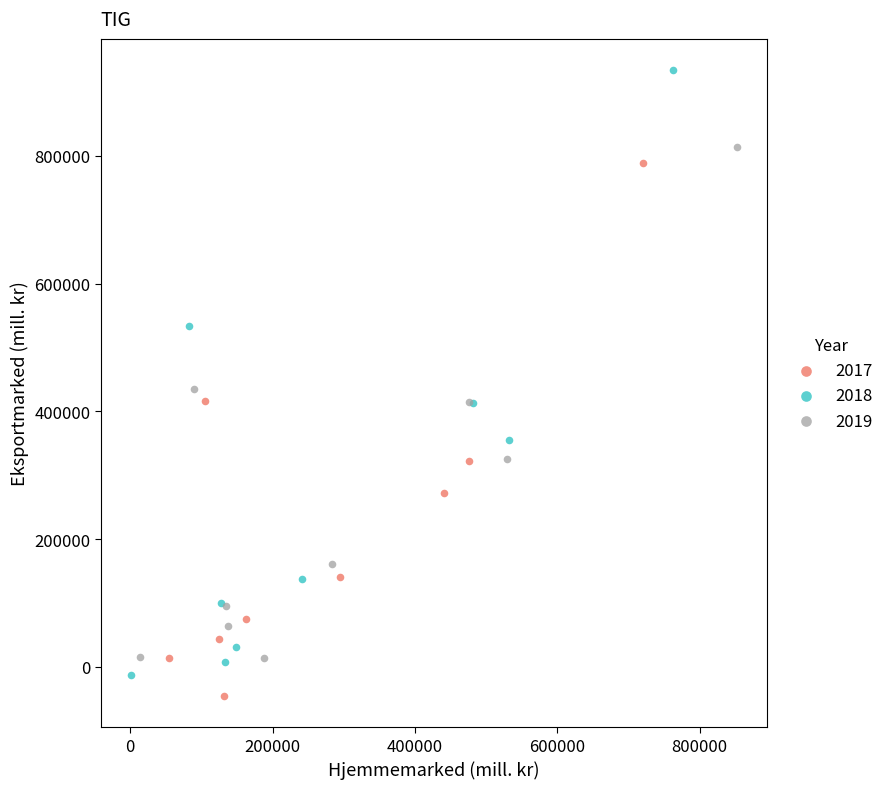

Which series contains the highest Y value?

2018